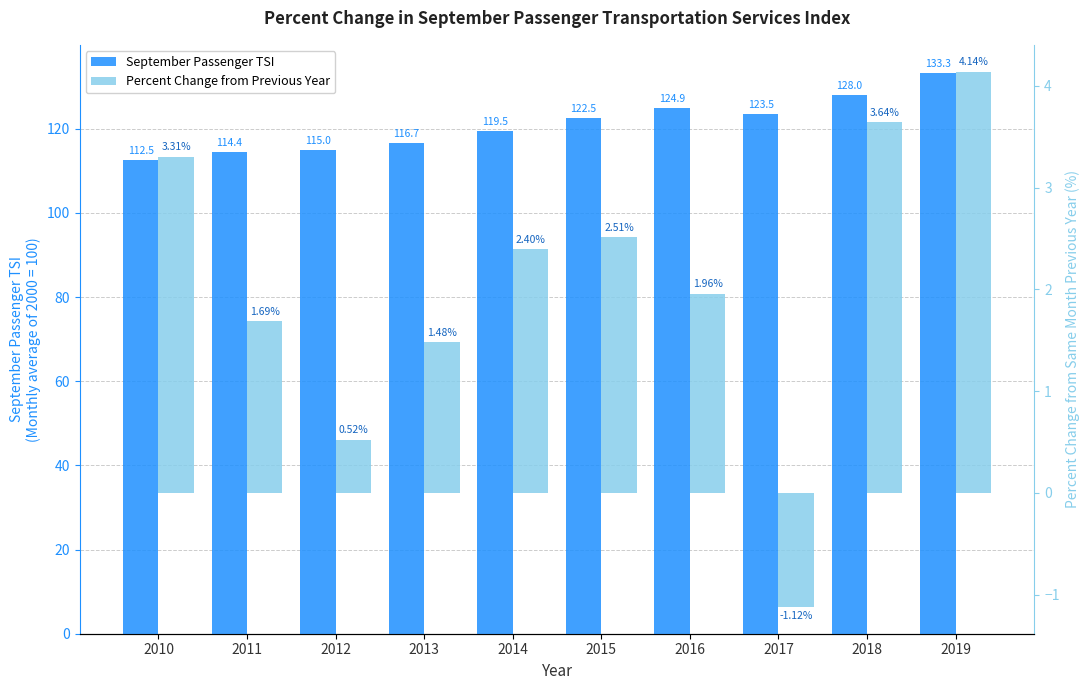

Rank the categories by September Passenger TSI value from highest to lowest.

2019, 2018, 2016, 2017, 2015, 2014, 2013, 2012, 2011, 2010